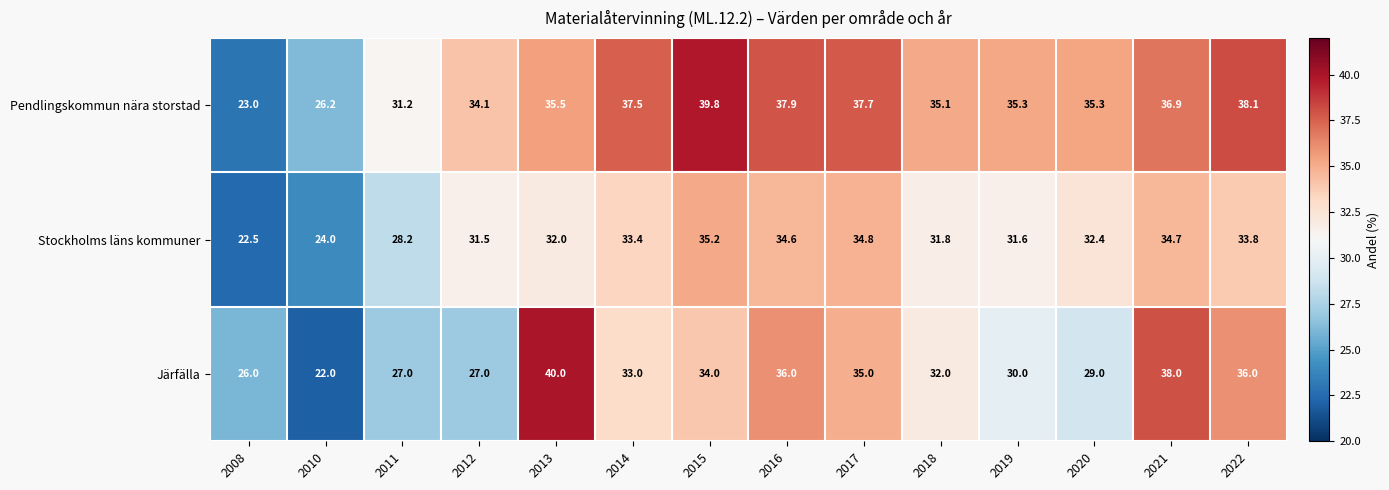

Count the number of data series in this chart.

3